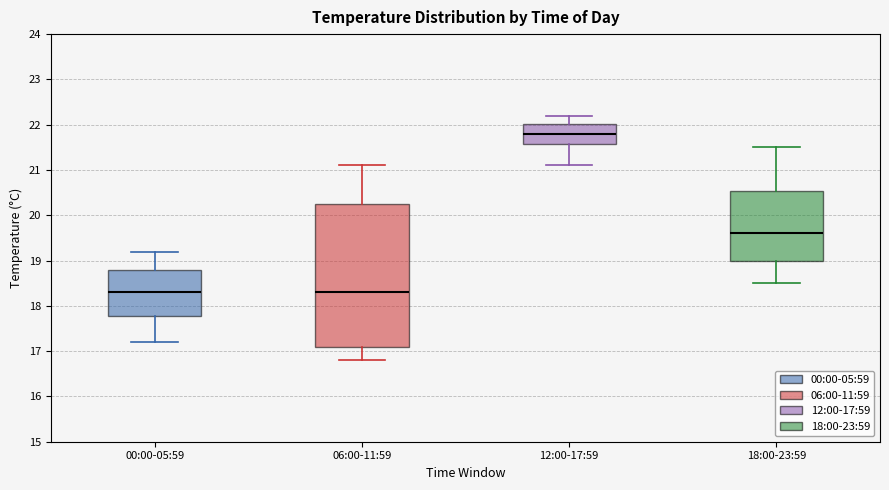

Reading left to right, transcribe this box plot: for each box, give where its median line is, the range the box spans, and where its two whiskers end, as read against the y-axis. The values are not printed on the chart, so give them approximately, as read against the axis.

00:00-05:59: median 18.3, box 17.8 to 18.8, whiskers 17.2 to 19.2
06:00-11:59: median 18.3, box 17.1 to 20.3, whiskers 16.8 to 21.1
12:00-17:59: median 21.8, box 21.6 to 22.0, whiskers 21.1 to 22.2
18:00-23:59: median 19.6, box 19.0 to 20.5, whiskers 18.5 to 21.5